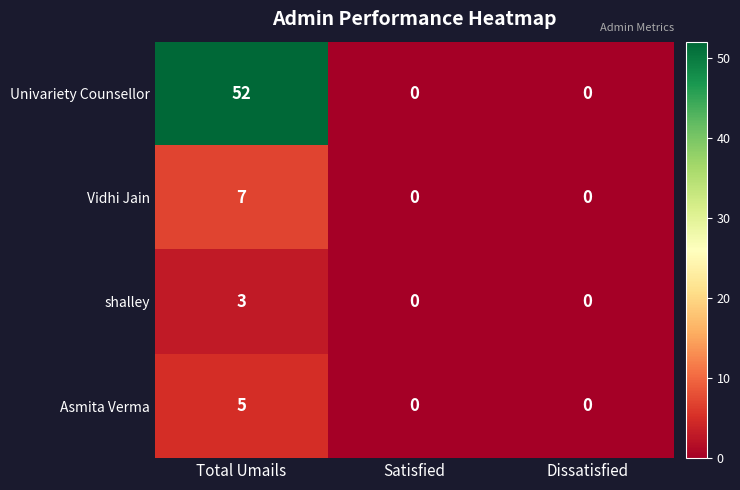

Reading left to right, list all the values displayed in this chart.

Univariety Counsellor: Total Umails=52	Satisfied=0	Dissatisfied=0
Vidhi Jain: Total Umails=7	Satisfied=0	Dissatisfied=0
shalley: Total Umails=3	Satisfied=0	Dissatisfied=0
Asmita Verma: Total Umails=5	Satisfied=0	Dissatisfied=0